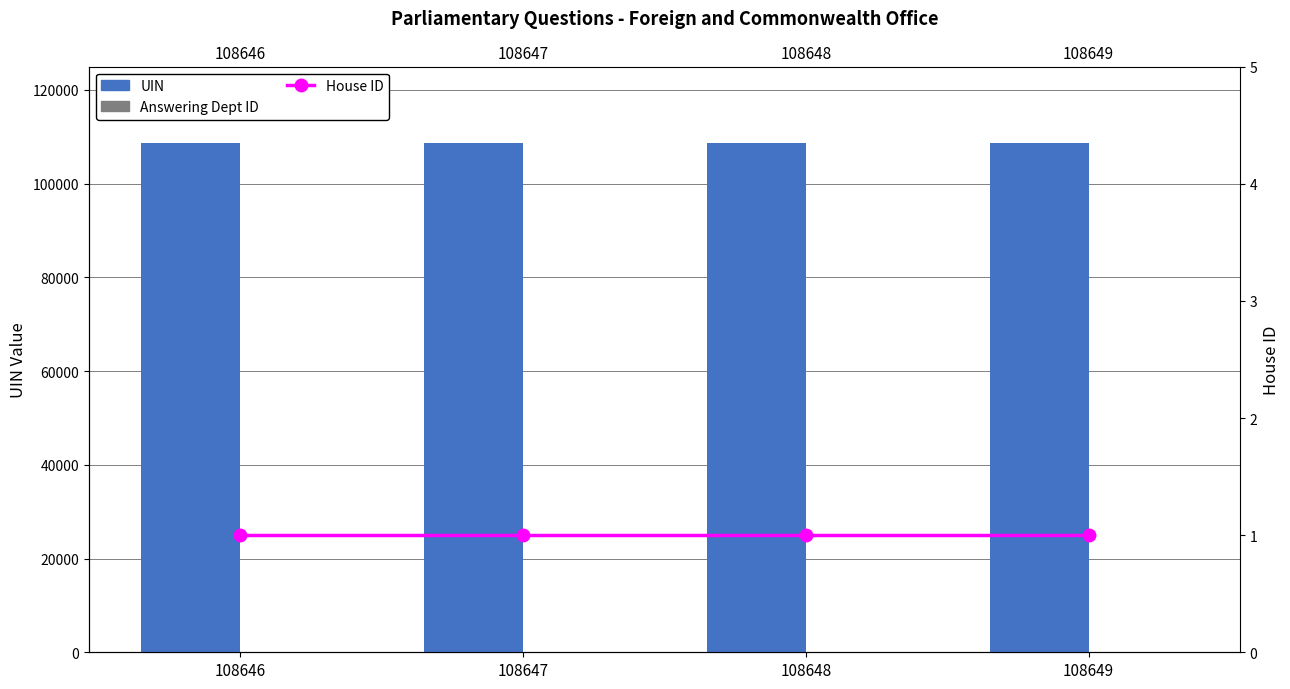

Rank the series at 108649 from lowest to highest value.

House ID, Answering Dept ID, UIN